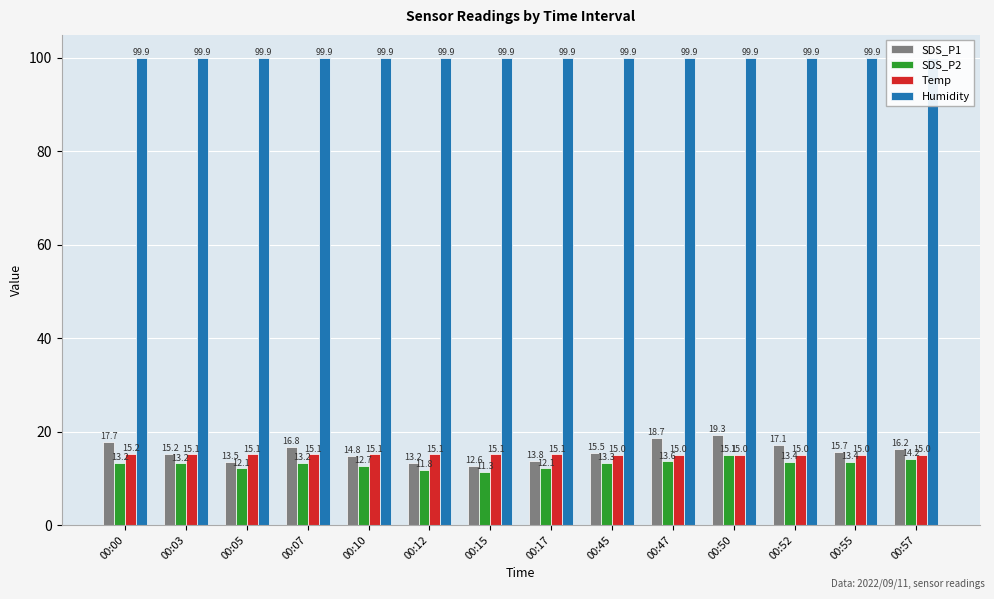

How many data points in Temp are above 15?

8